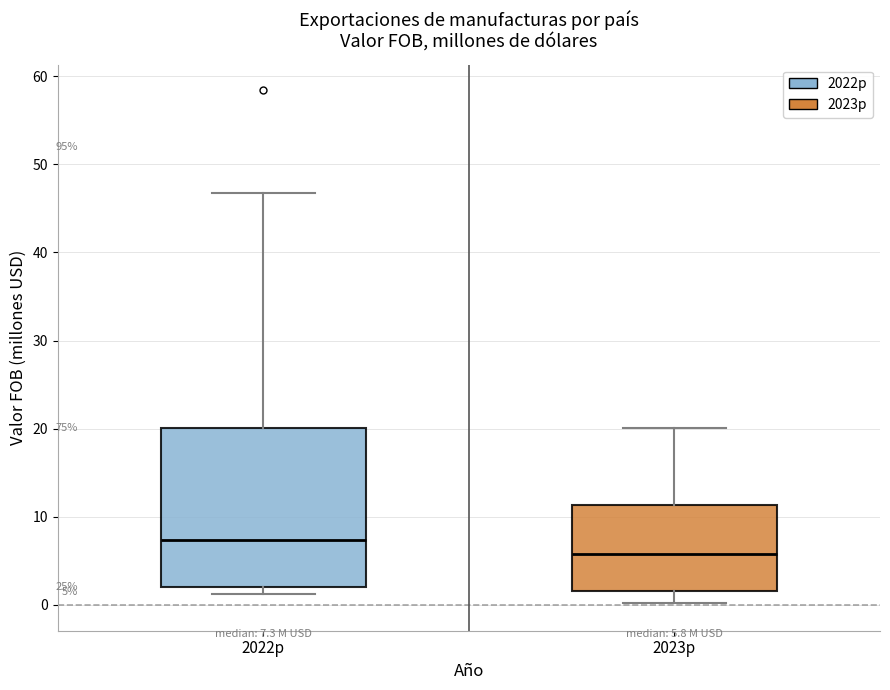

Which box is the tallest, from its lower edge to its upper edge?

2022p